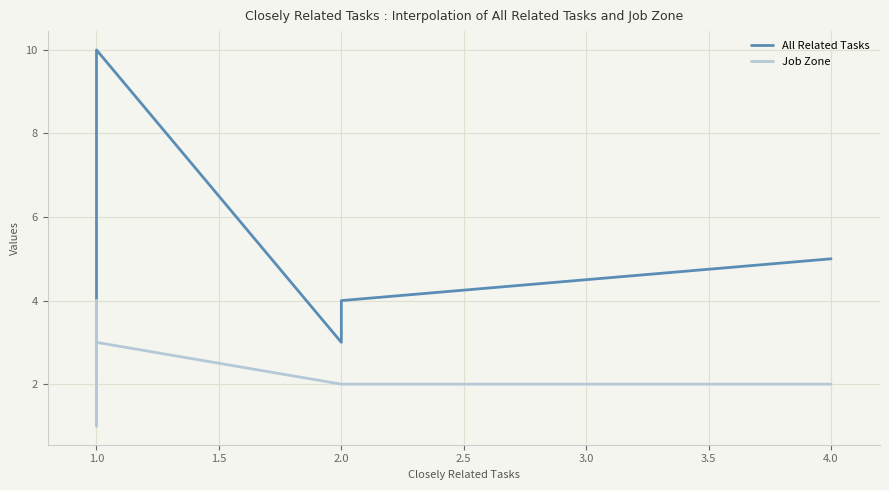

What is the difference between the second highest and minimum values in the All Related Tasks series?

4